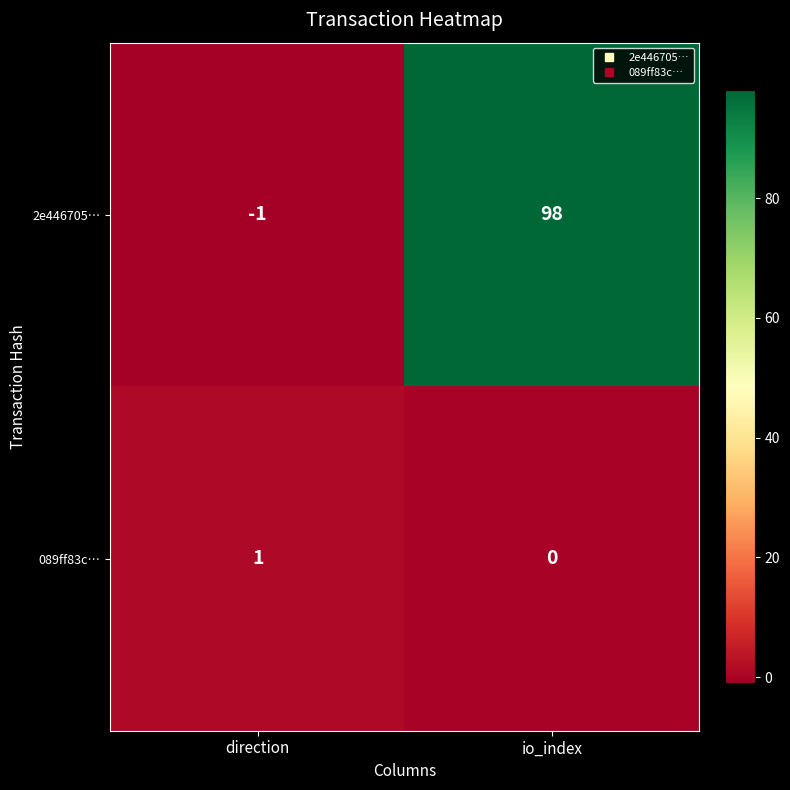

Reading right to left, transcribe all the data shown in this chart.

2e446705…: 98	-1
089ff83c…: 0	1